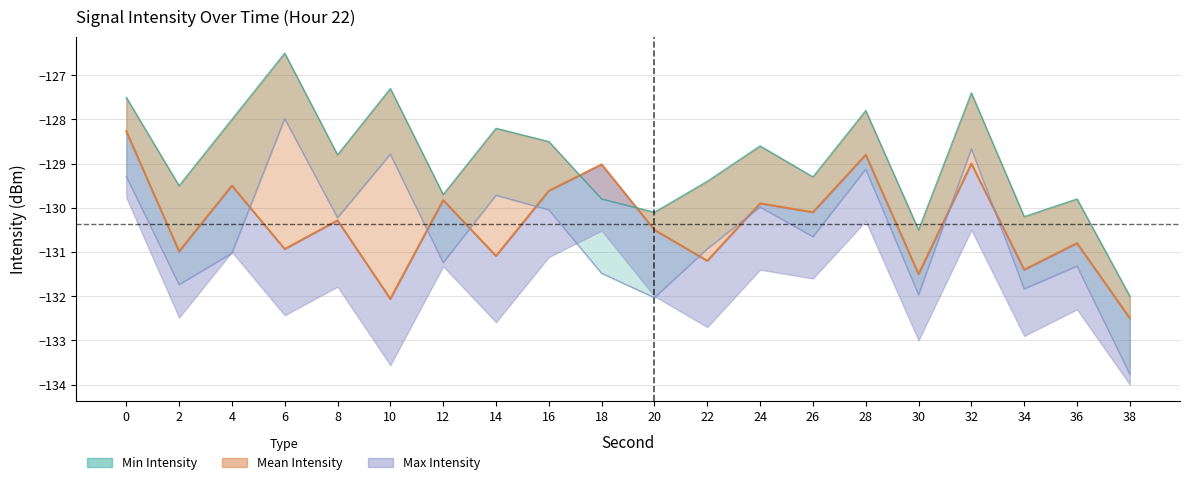

Which series has the widest spread of values?

Min Intensity